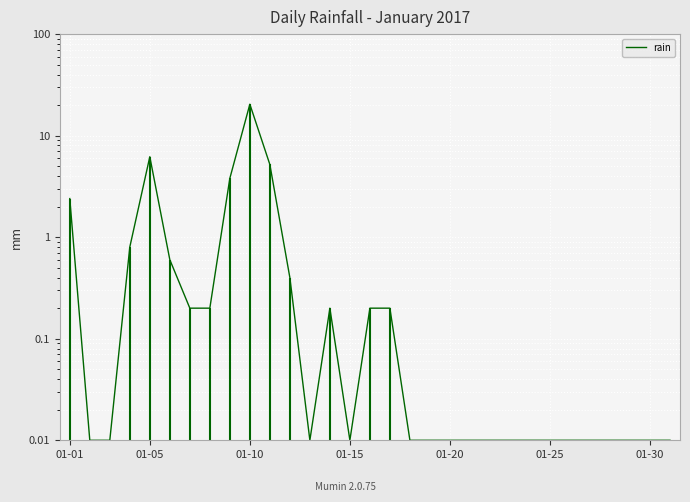

How many interior local valleys (lower than both neighbors) does the data have?

2